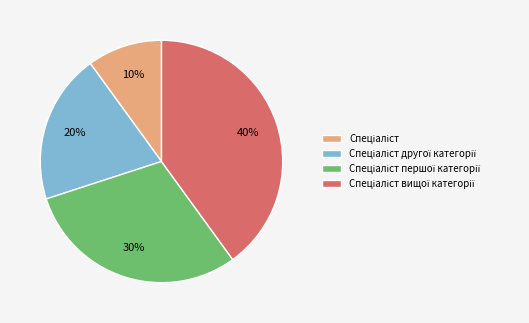

Is there any slice that represents more than half of the pie?

No